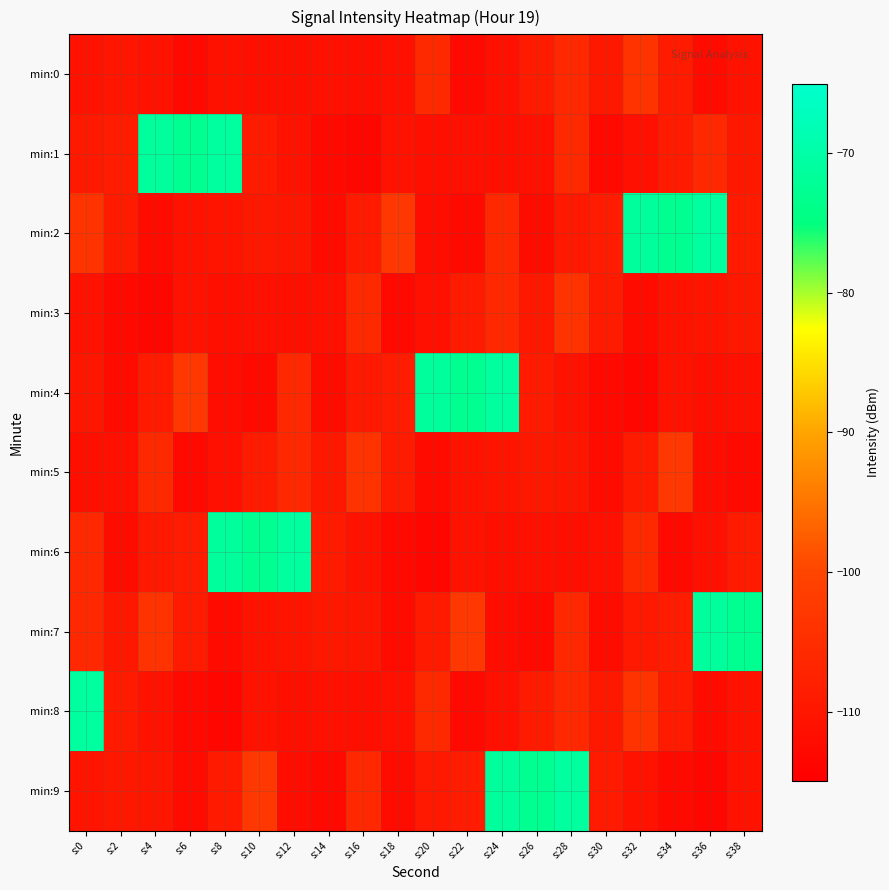

What is the spread (max minus min) of values at s:8?

42.4